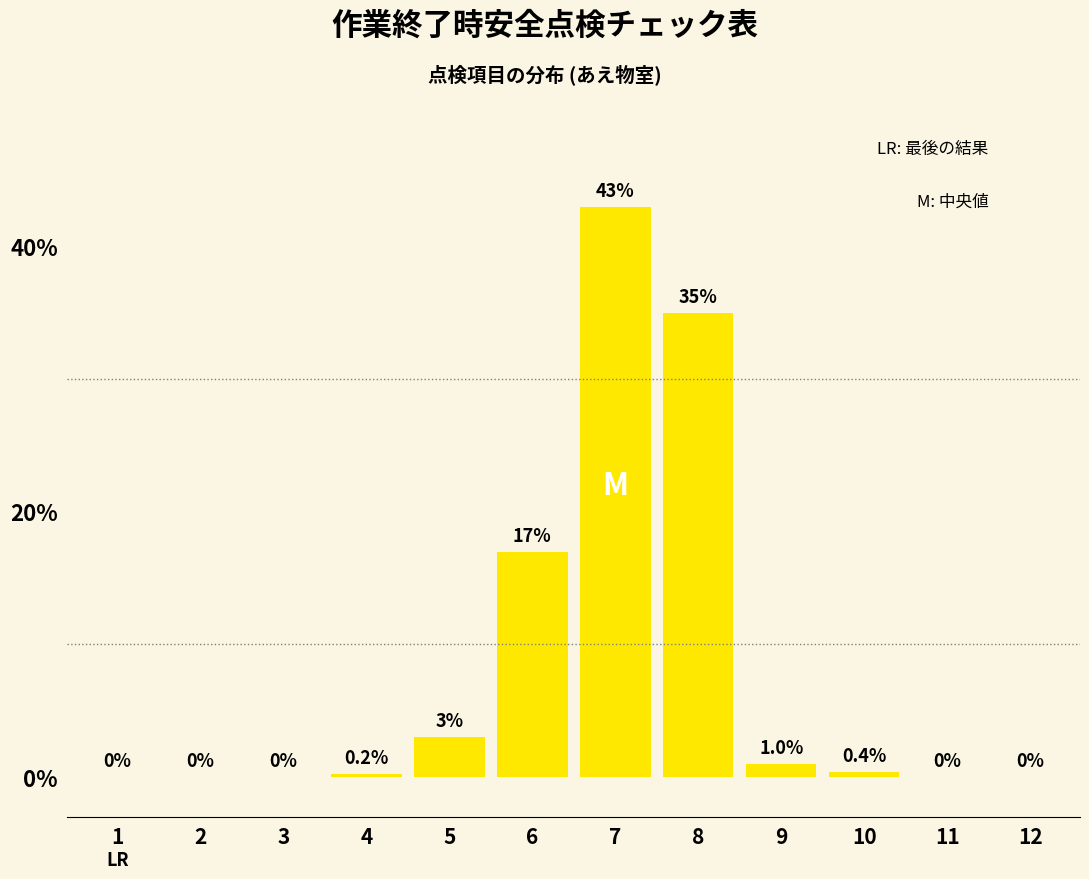

Reading left to right, what are all the values shown in this chart?

1=0.0	2=0.0	3=0.0	4=0.2	5=3.0	6=17.0	7=43.0	8=35.0	9=1.0	10=0.4	11=0.0	12=0.0